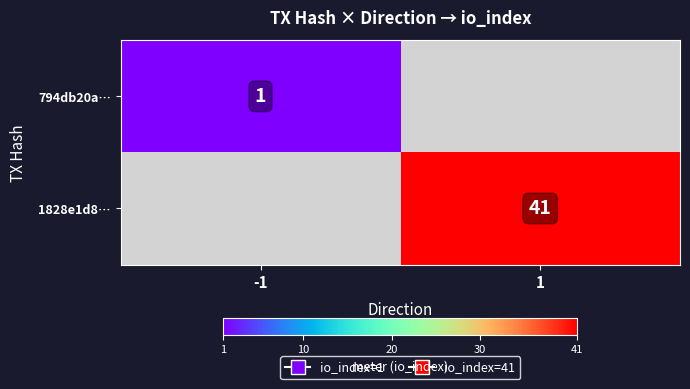

What is the maximum value shown in the chart?

41.0